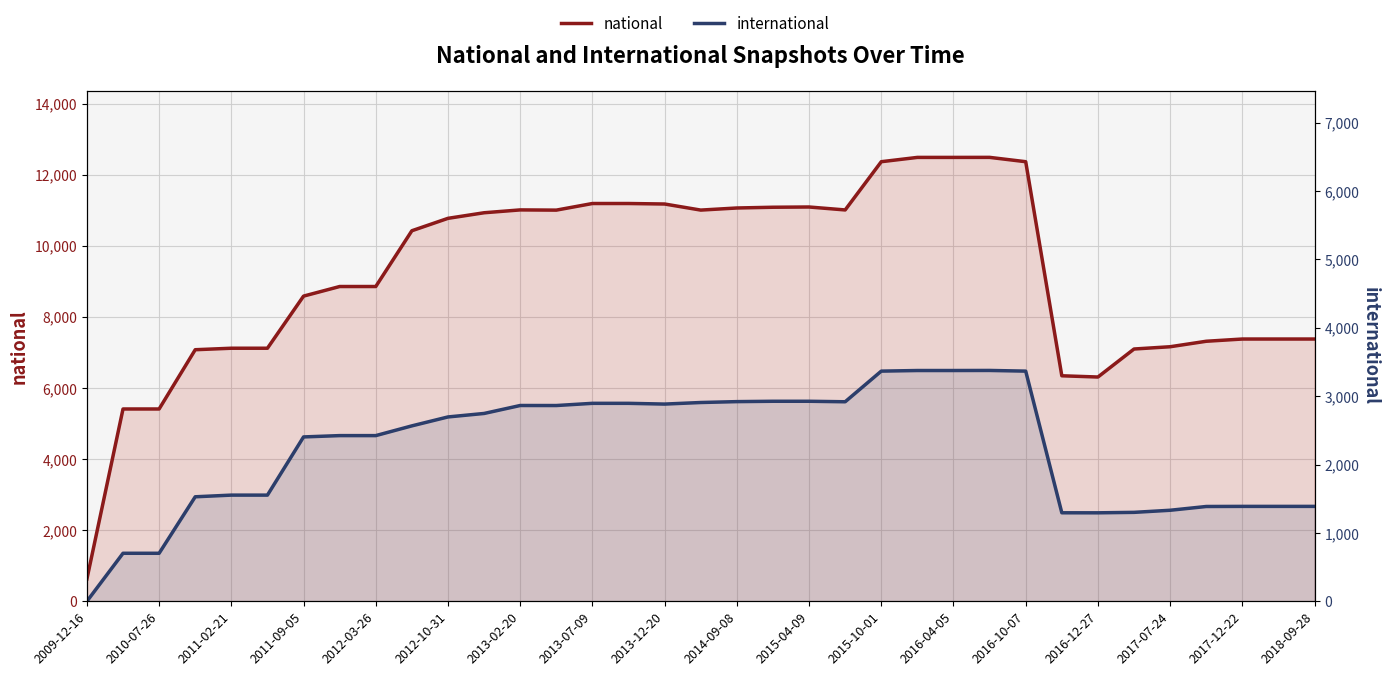

True or false: national has more than 1 interior local peaks.

True